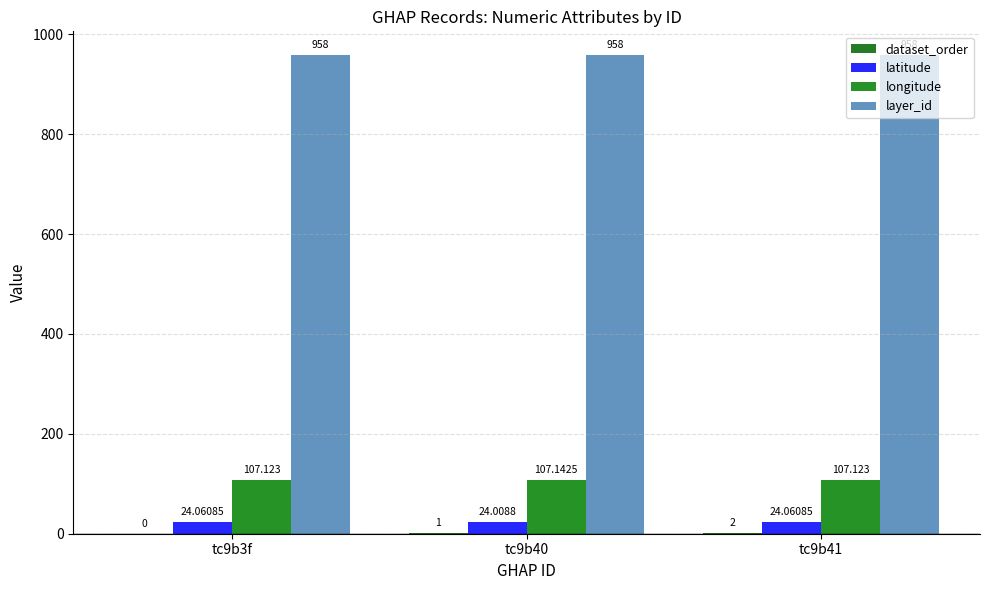

What is the total value across all series at tc9b41?

1091.2